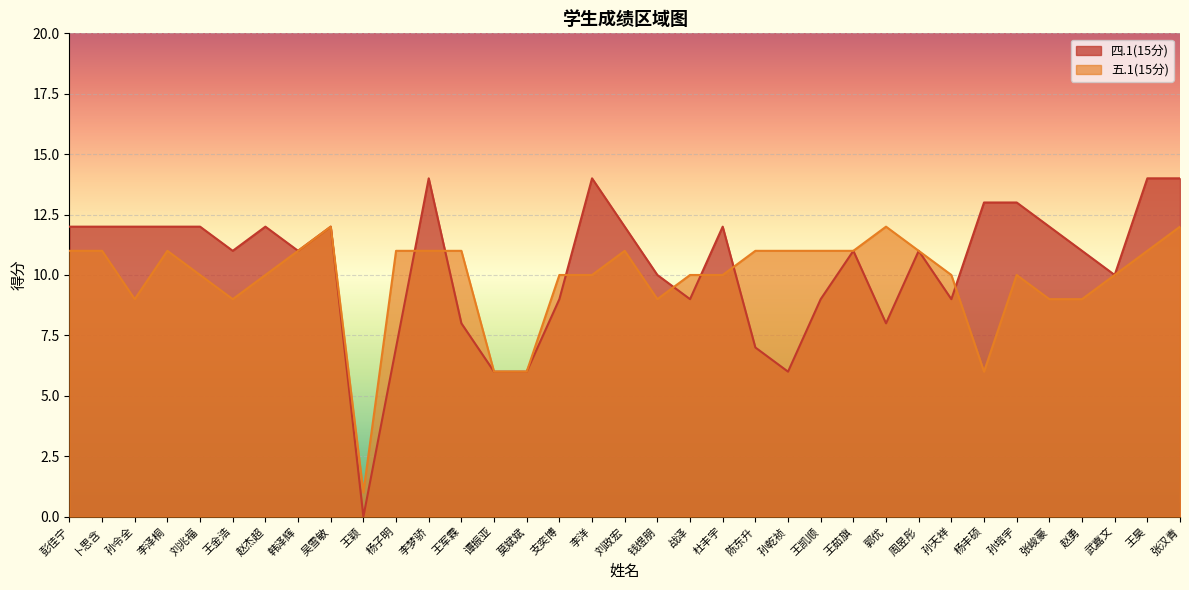

At which category does 五.1(15分) reach its first local peak?

李泽桐